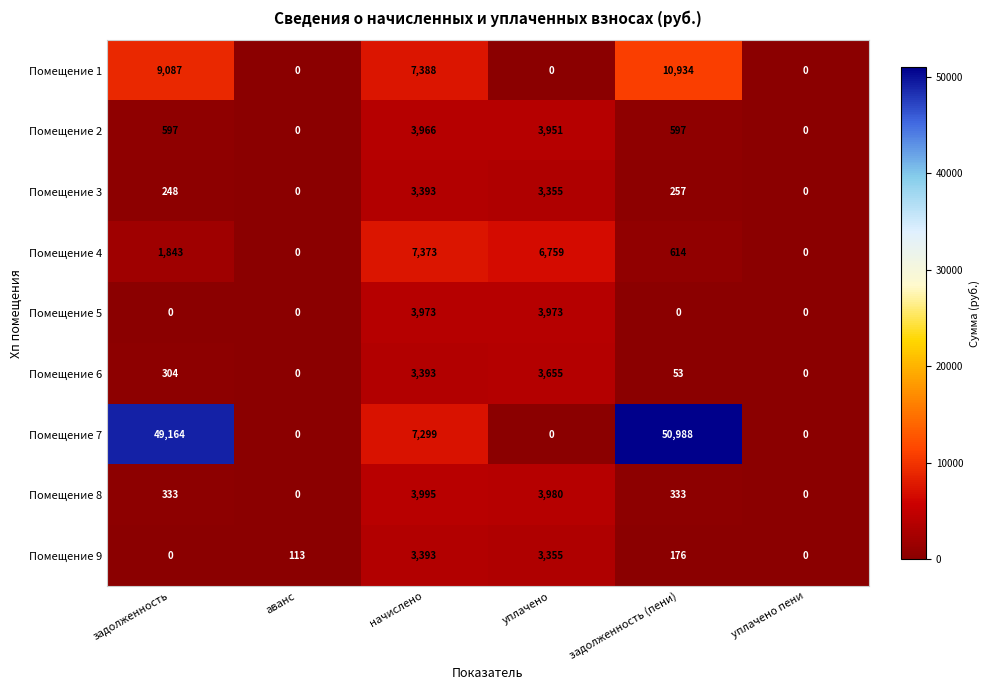

What is the spread (max minus min) of values at задолженность?

49164